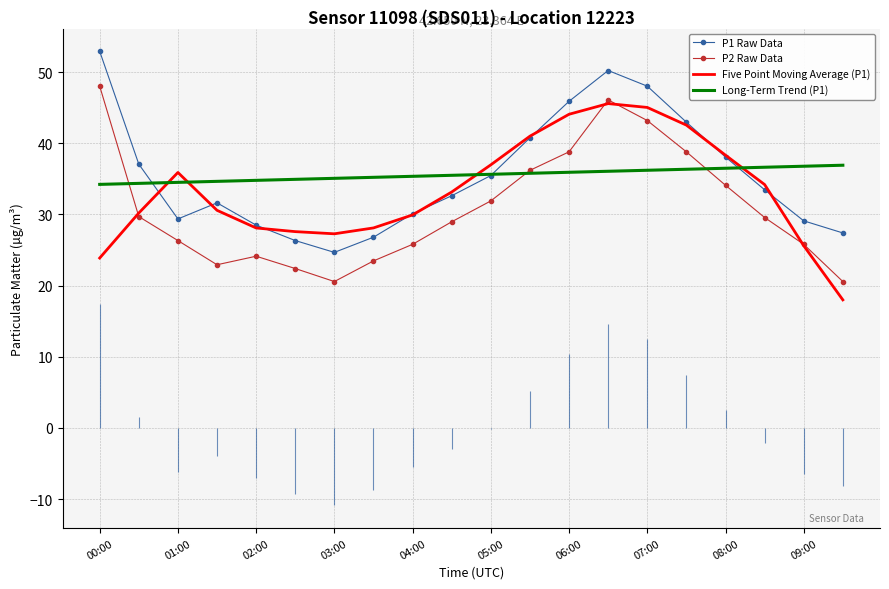

Rank the series by their maximum value, from highest to lowest.

P1 Raw Data, P2 Raw Data, Five Point Moving Average (P1), Long-Term Trend (P1)